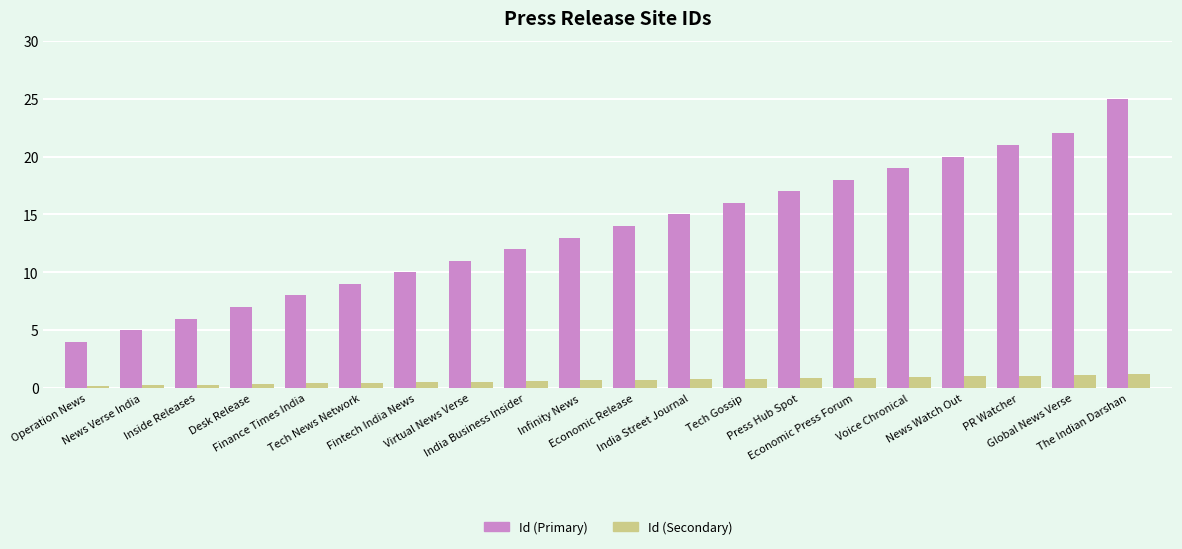

What is the total value across all series at Inside Releases?

6.3